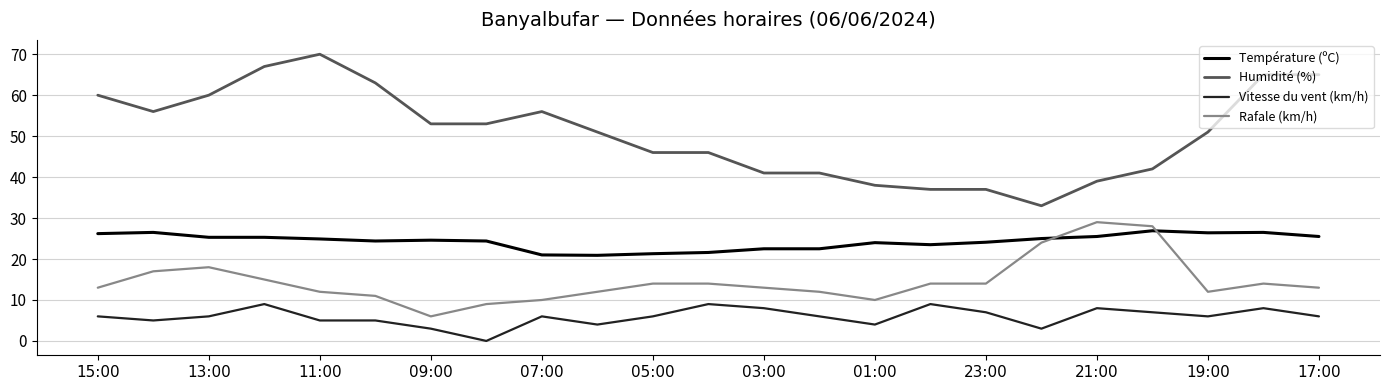

Which series has the widest spread of values?

Humidité (%)